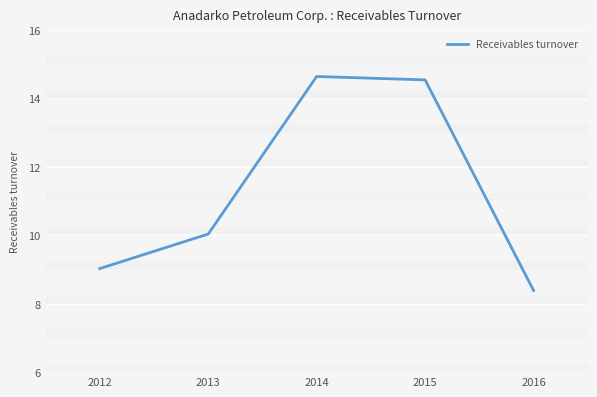

True or false: the data shows 8.4 at 2016.

True